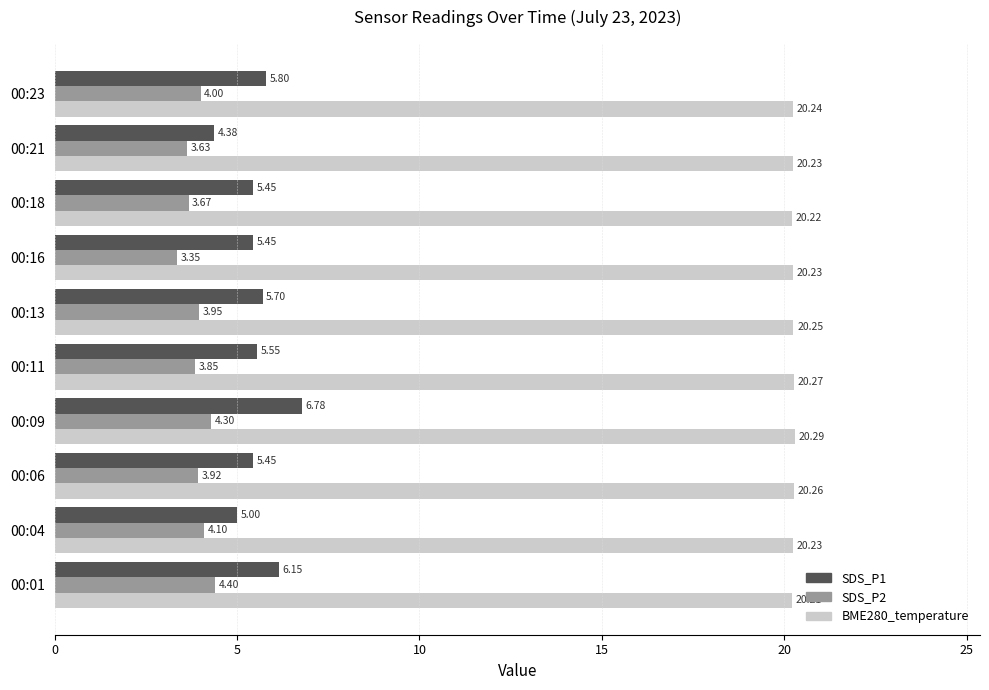

What is the average value of the BME280_temperature series?

20.2